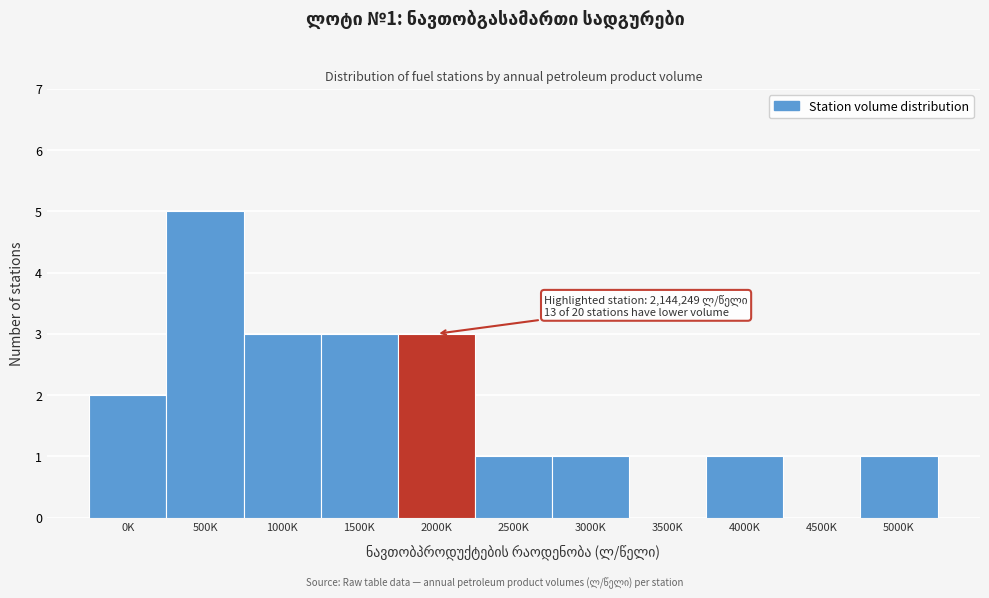

Reading left to right, list all the values displayed in this chart.

0K=2	500K=5	1000K=3	1500K=3	2000K=3	2500K=1	3000K=1	3500K=0	4000K=1	4500K=0	5000K=1